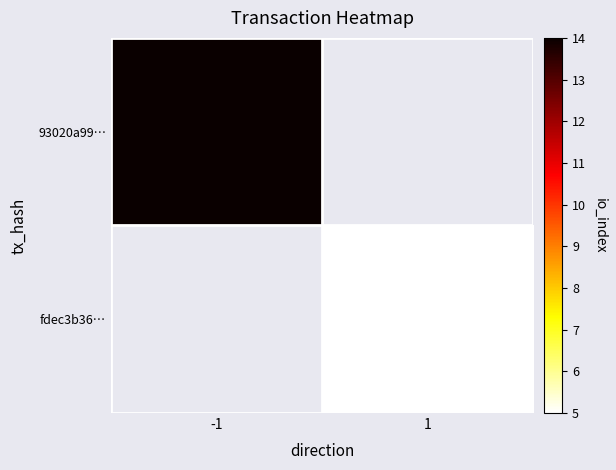

Is the value of 93020a99… at 1 greater than the value of fdec3b36… at -1?

No